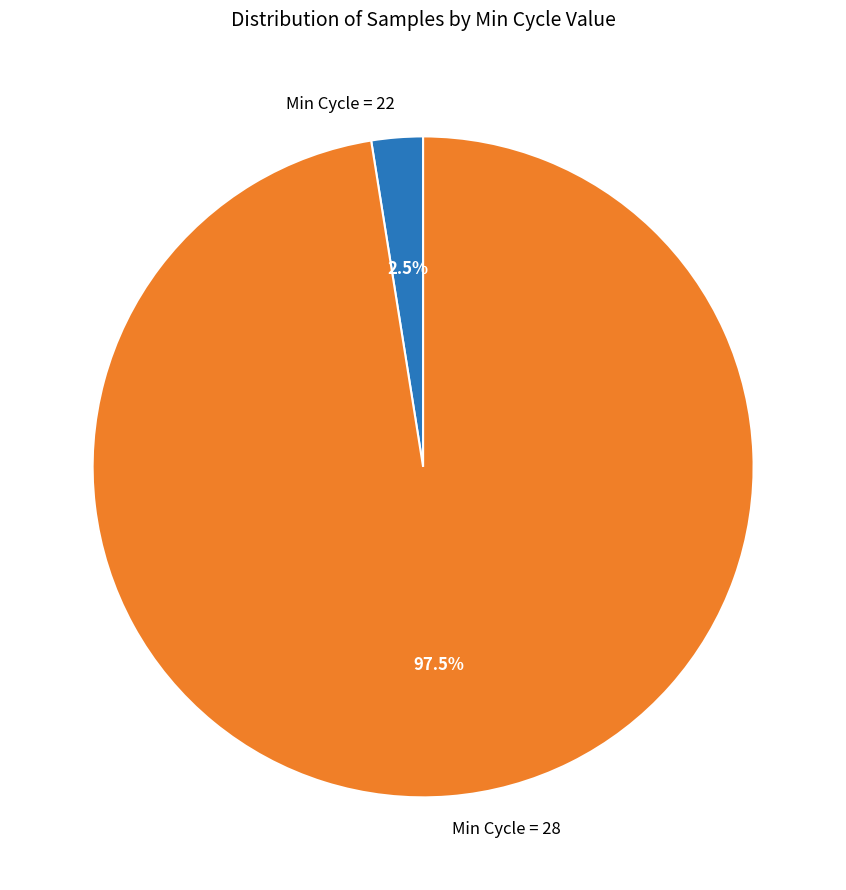

Does any single category account for the majority?

Yes